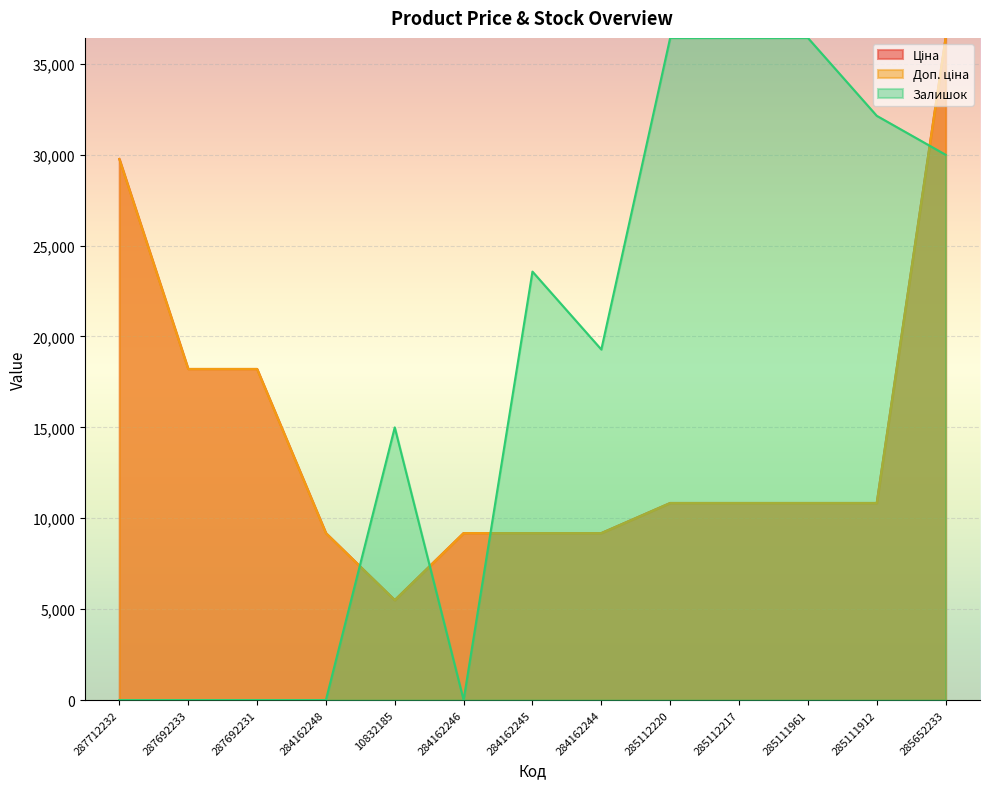

What is the label of the 7th point from the right?

284162245